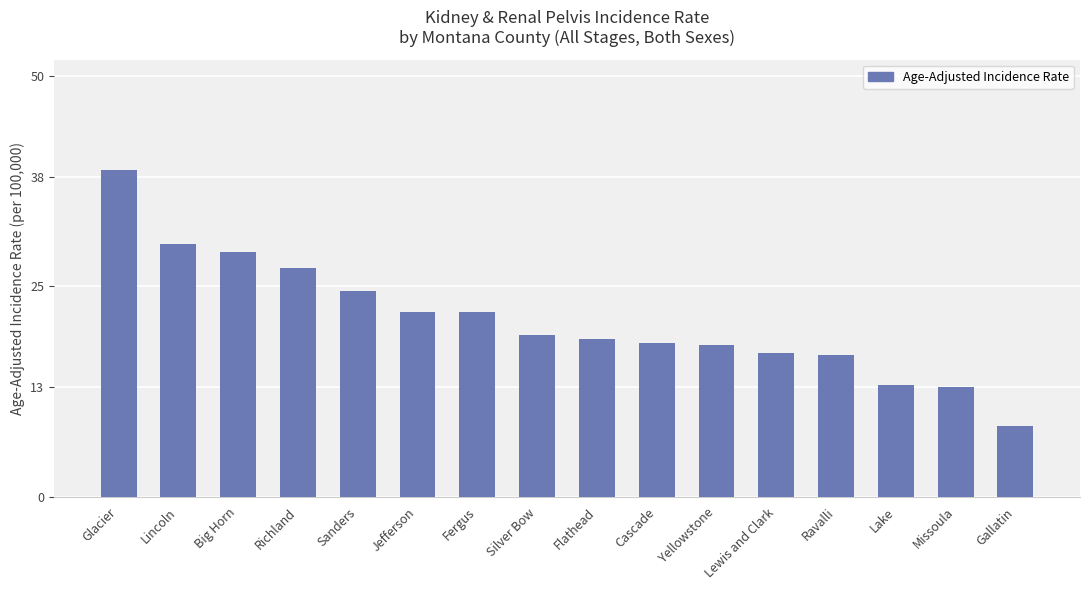

What is the average value?

21.0